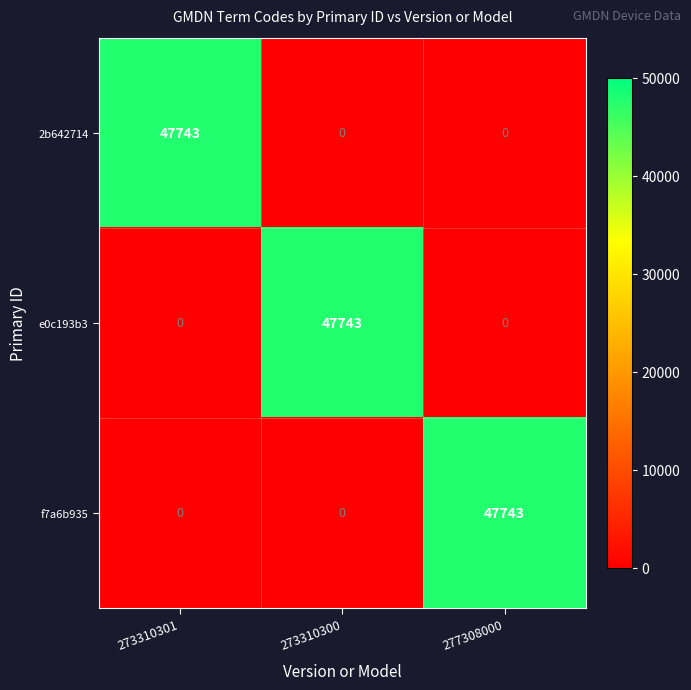

What is the difference between the maximum and second lowest values in the 2b642714 series?

47743